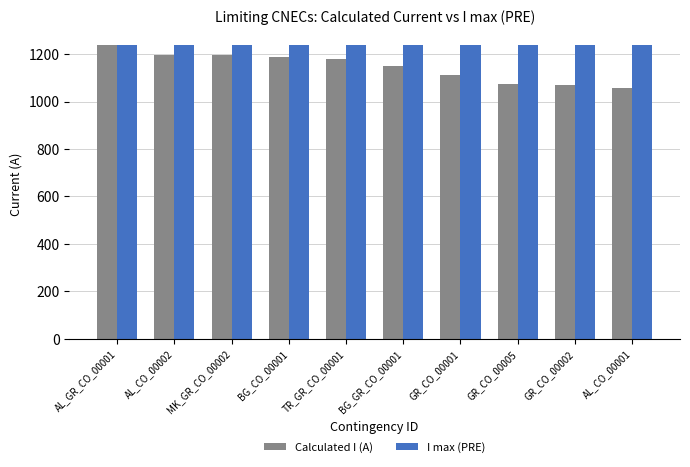

What is the minimum value shown in the chart?

1057